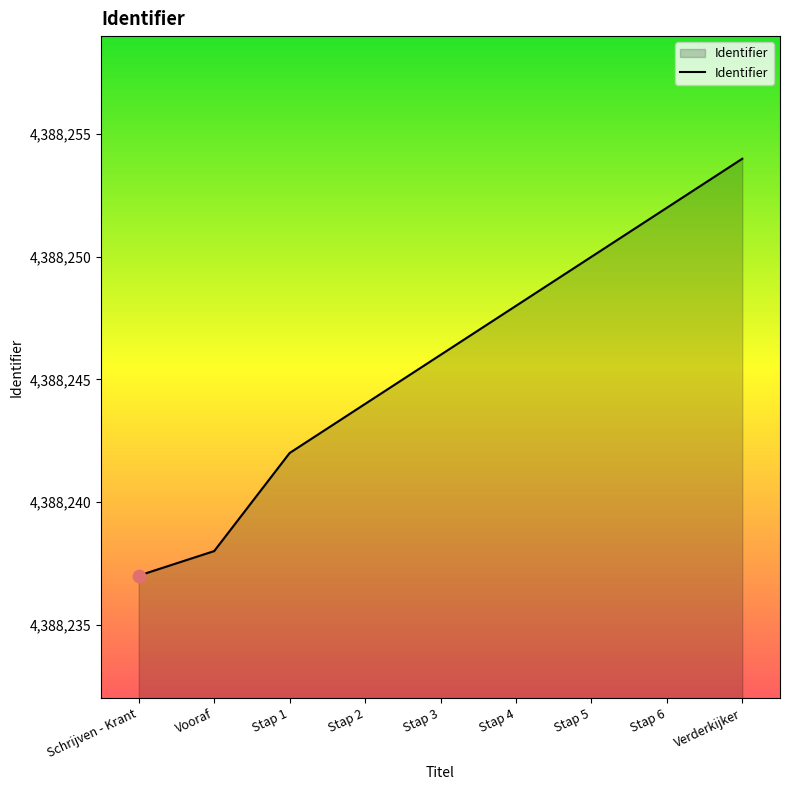

What is the change in value from Schrijven - Krant to Stap 2?

+7